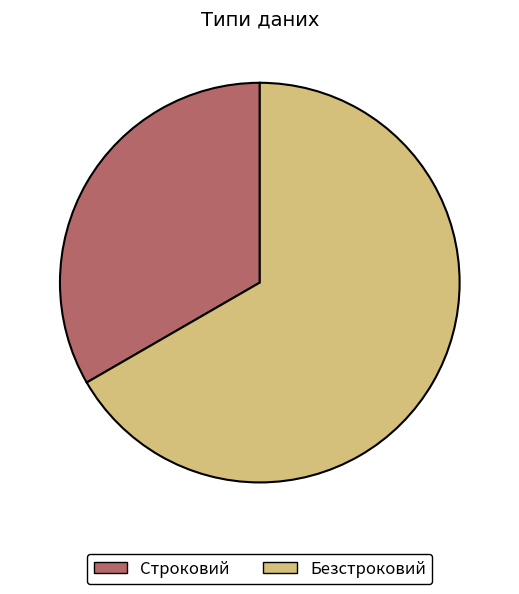

Which slice is the largest?

Безстроковий